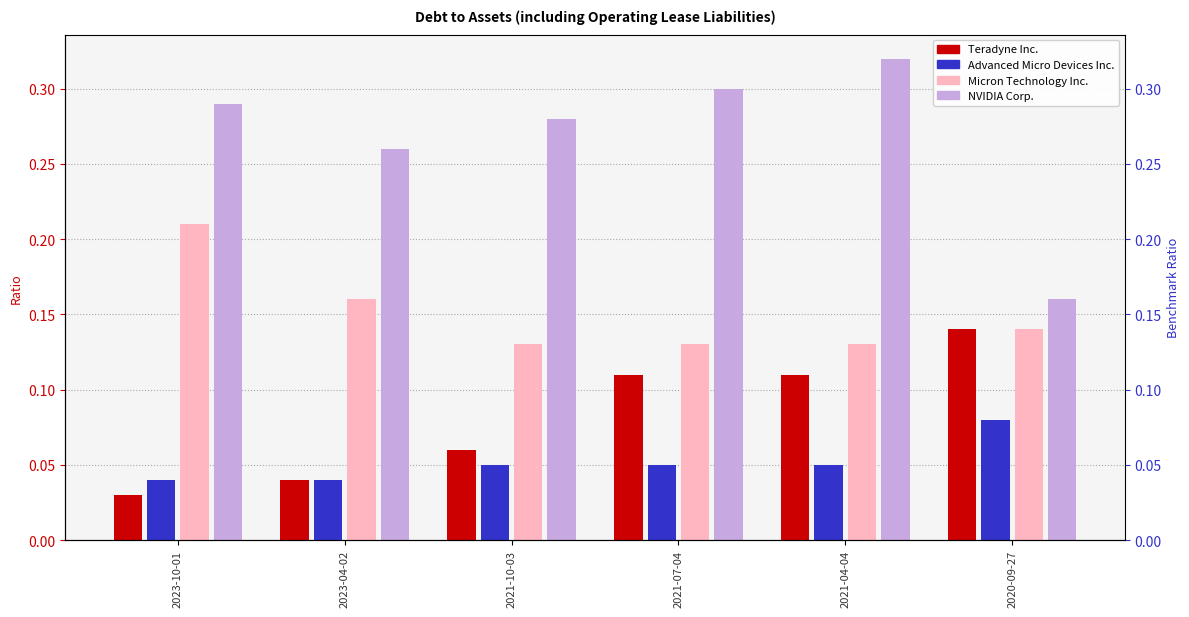

What is the sum of all NVIDIA Corp. values?

1.6